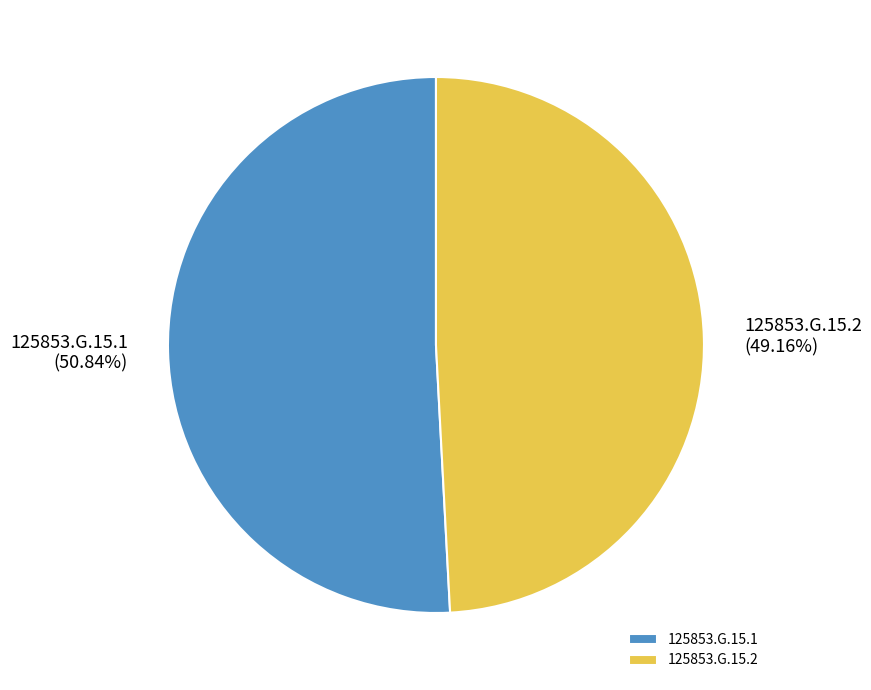

Which has a higher value, 125853.G.15.1 or 125853.G.15.2?

125853.G.15.1